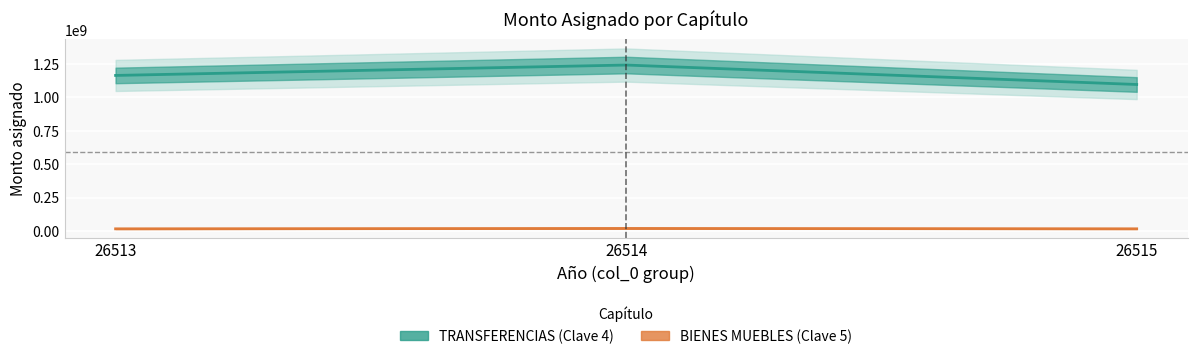

What are all the series names shown in the legend?

TRANSFERENCIAS (Clave 4), BIENES MUEBLES (Clave 5)